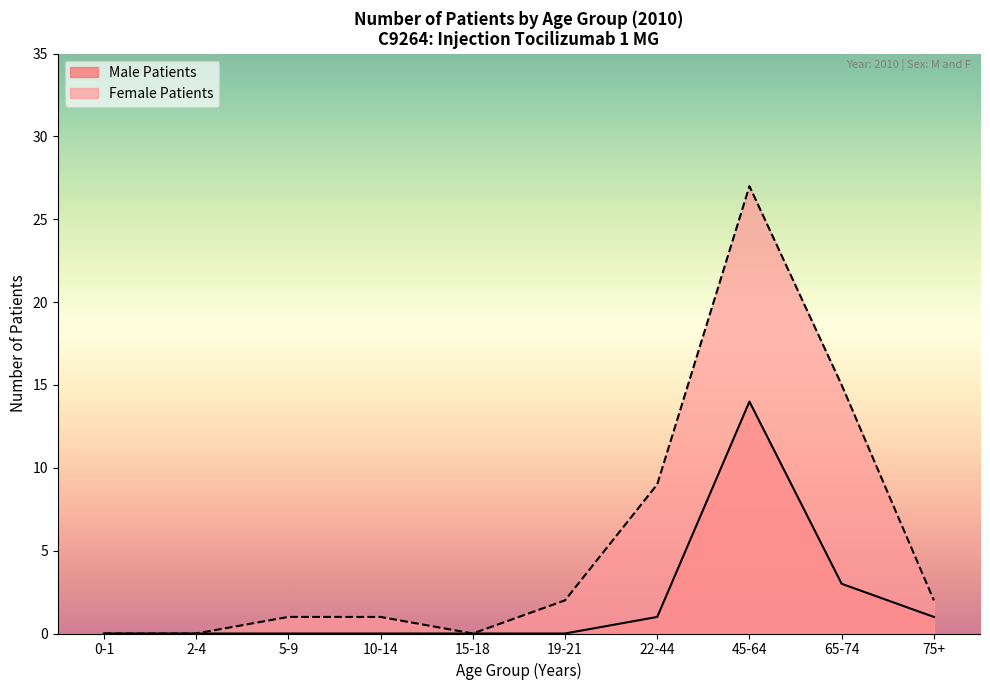

What is the label of the 2nd point from the left?

2-4